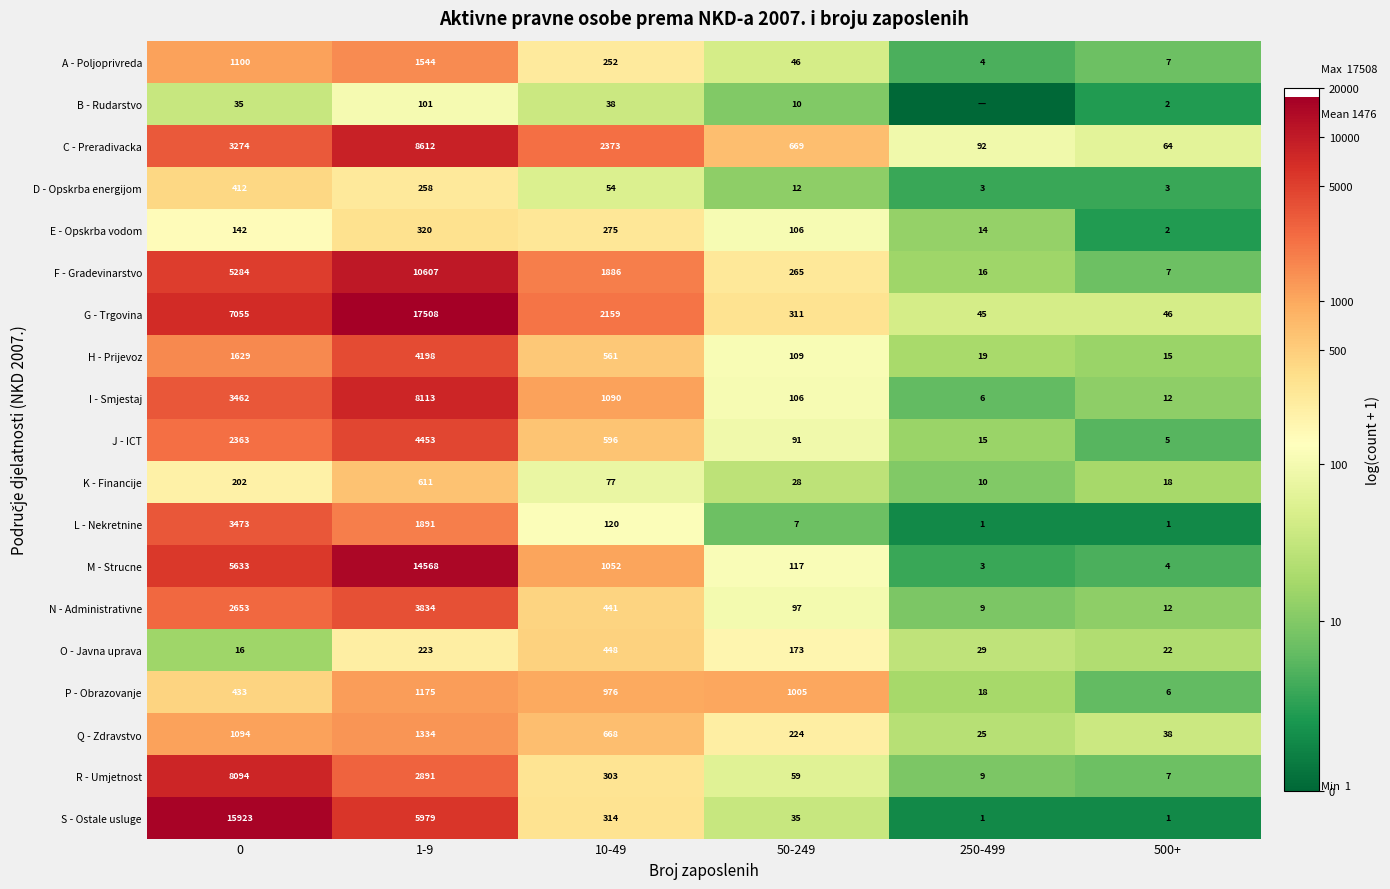

The value of N - Administrativne at 1-9 is 5170. True or false?

False